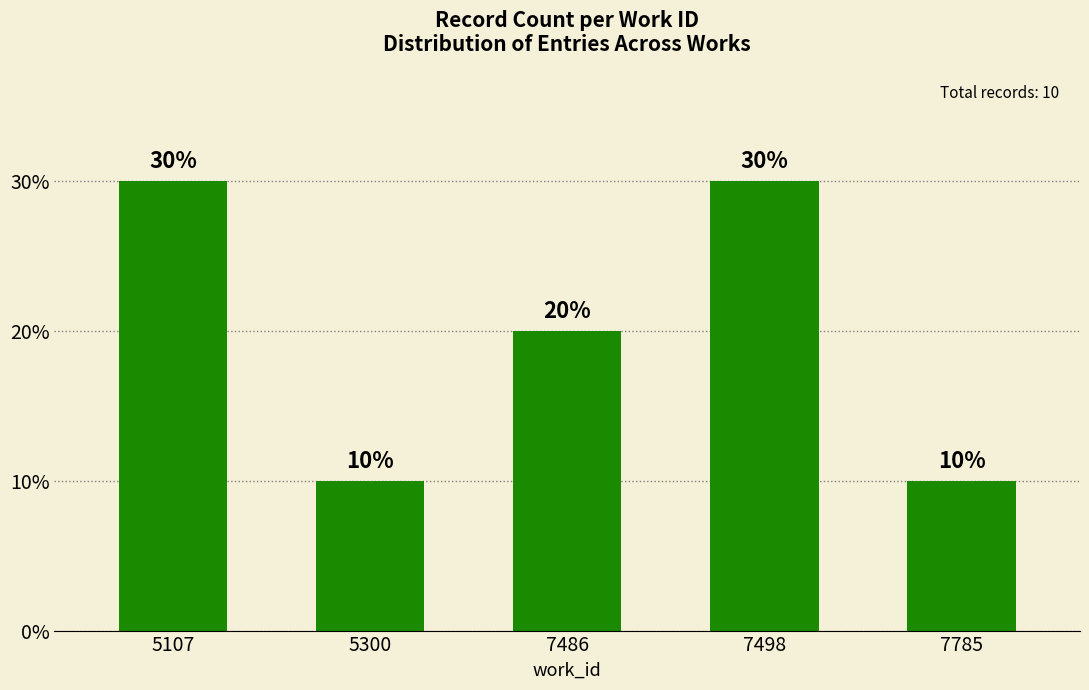

Read the value at 7785.

10